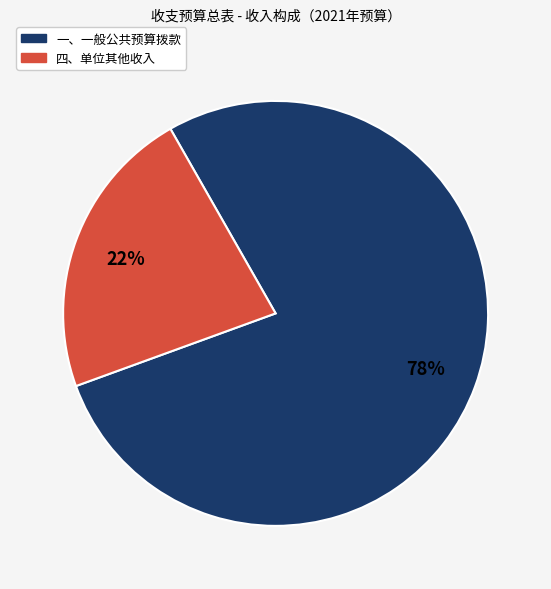

What is the smallest slice in the pie chart?

四、单位其他收入